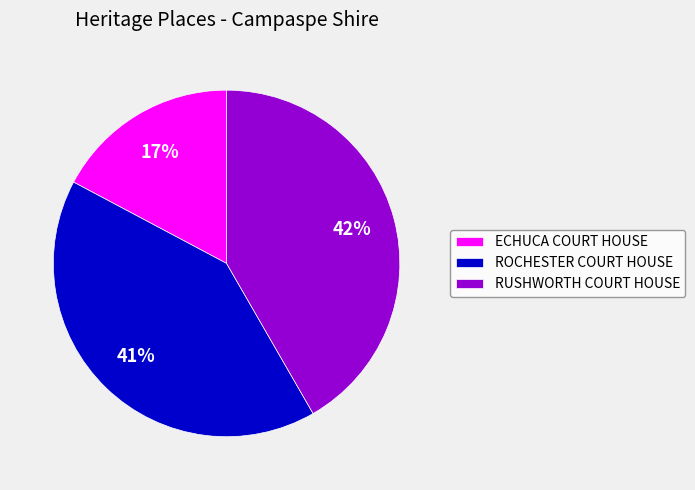

To the nearest percent, what is the average slice percentage?

33%